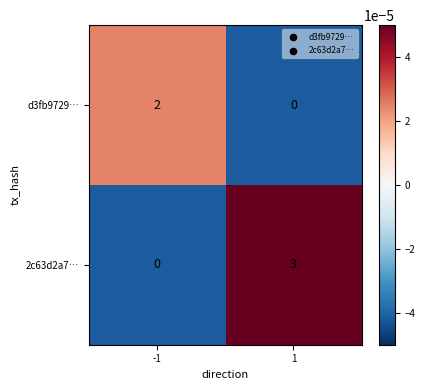

The d3fb9729… series shows 3 at -1. True or false?

False